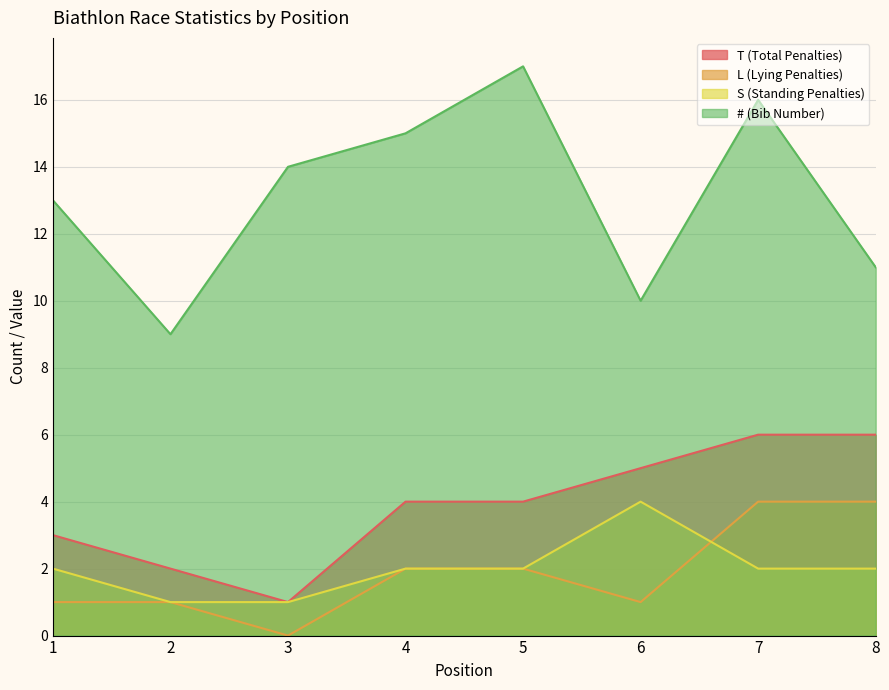

How many data points in S (Standing Penalties) are less than 2?

2